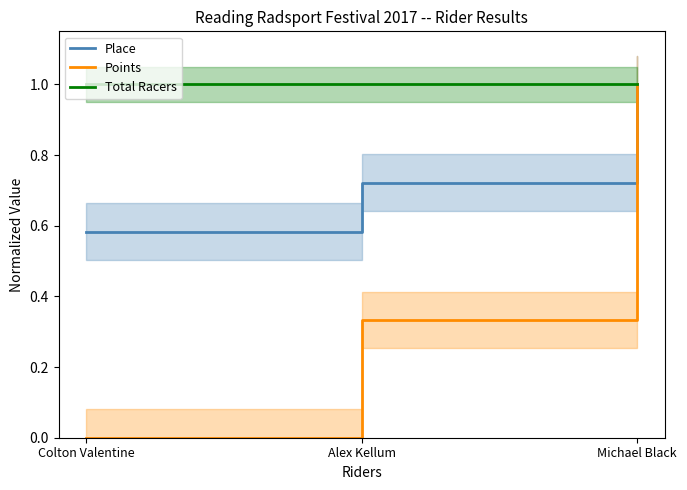

What is the total value across all series at Colton Valentine?

1.6